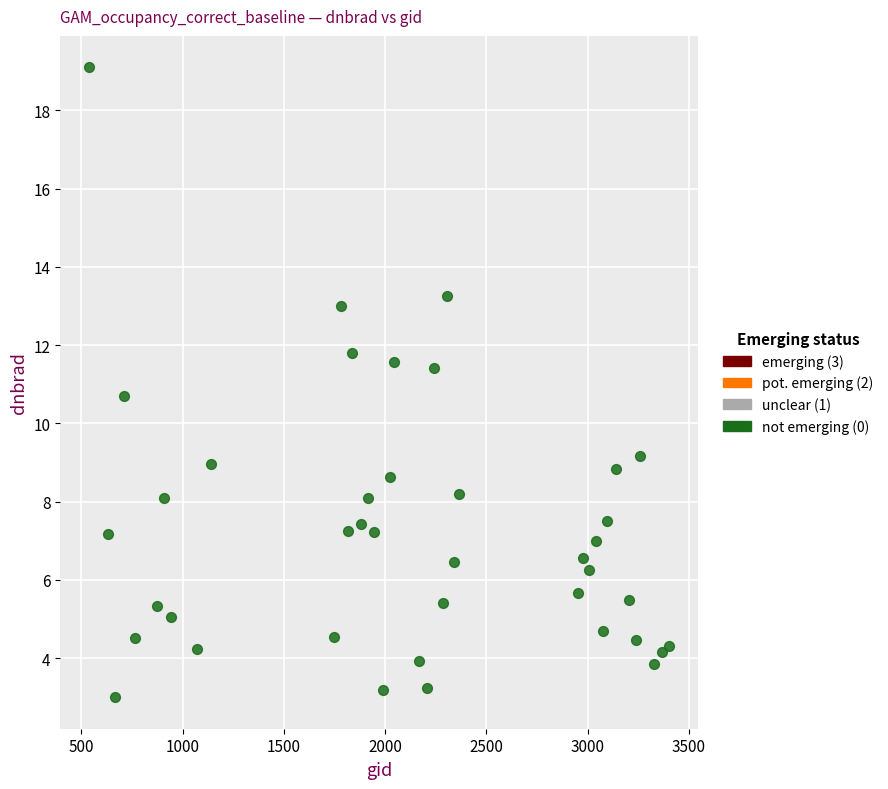

What is the range of X values (max minus min)?

2862.0